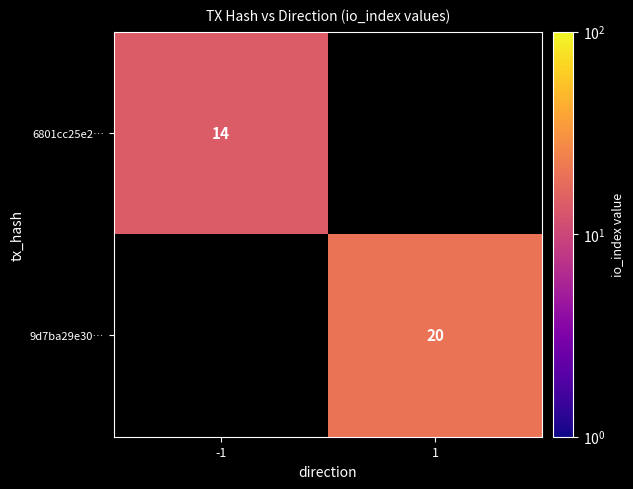

The value of 6801cc25e2… at -1 is 14. True or false?

True